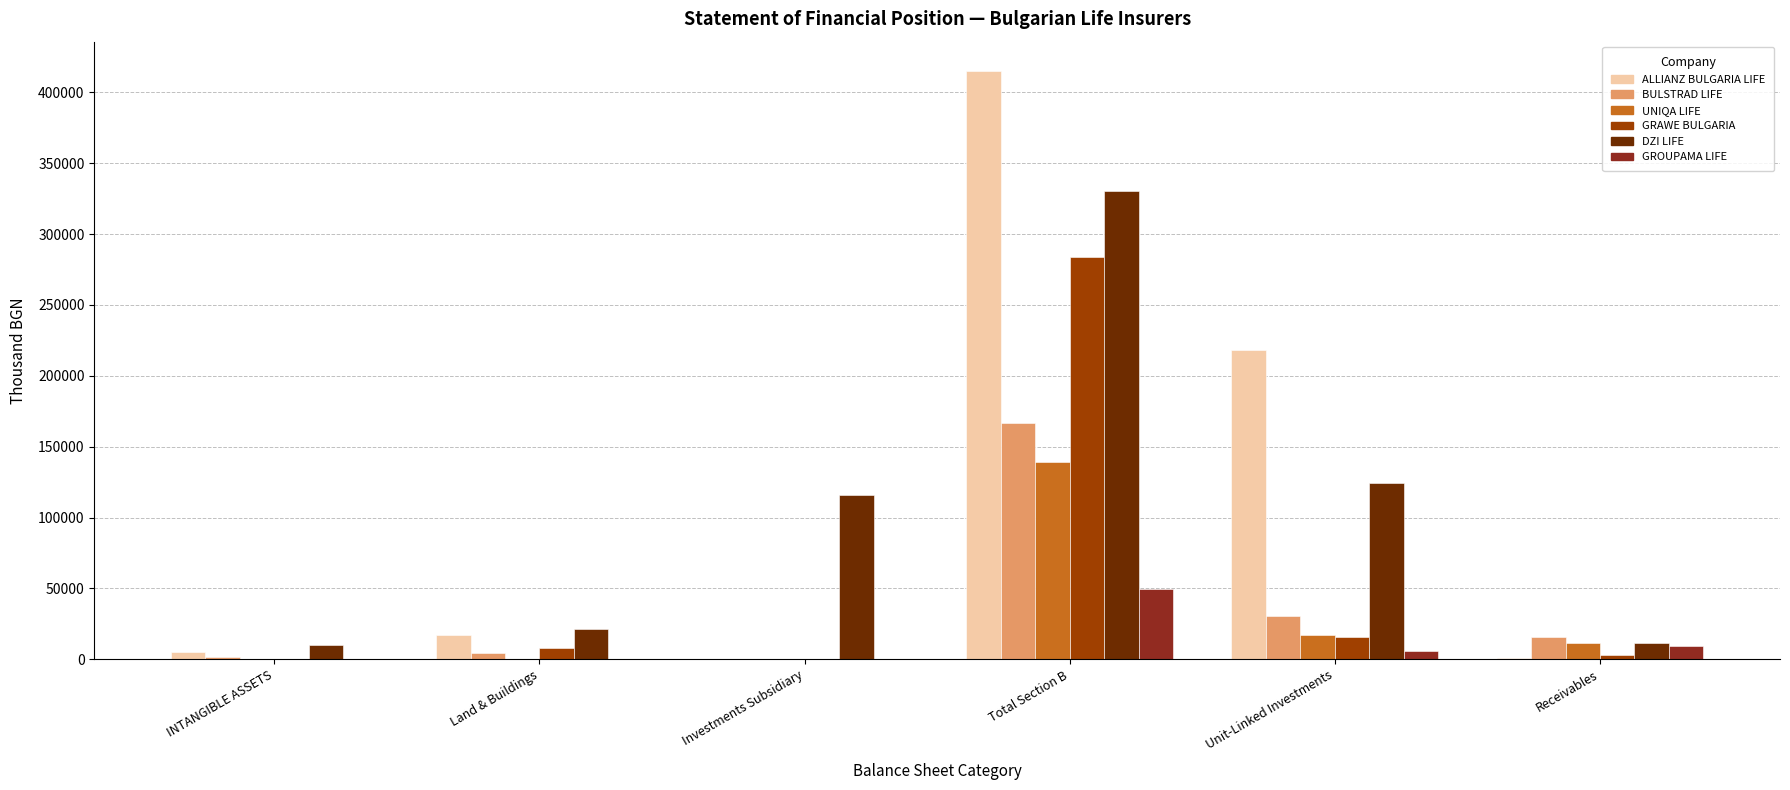

Is the value of UNIQA LIFE at Land & Buildings greater than the value of GRAWE BULGARIA at Unit-Linked Investments?

No